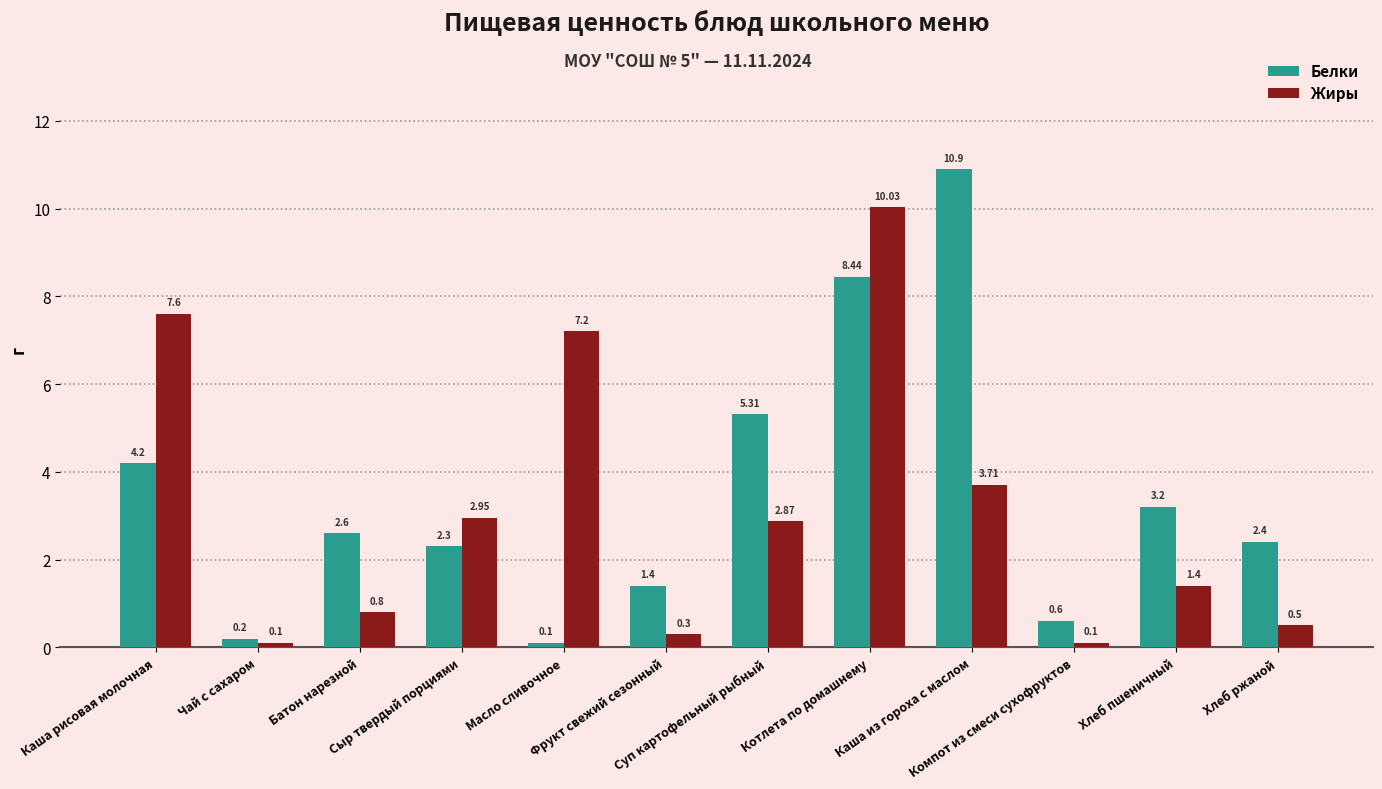

Which label corresponds to the largest value in the chart?

Каша из гороха с маслом